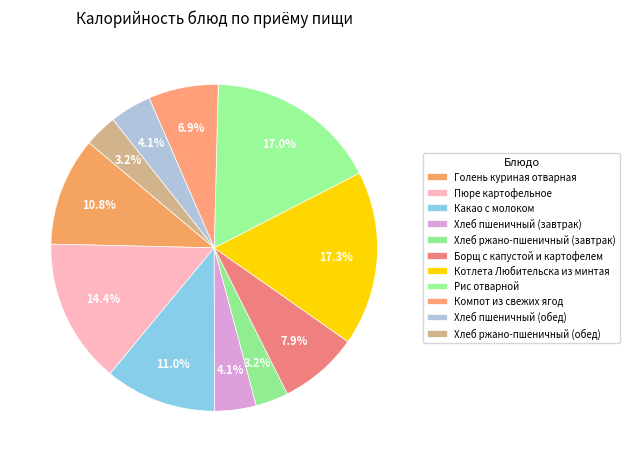

To the nearest percent, what is the difference between the Хлеб ржано-пшеничный (обед) and Рис отварной slice percentages?

14%